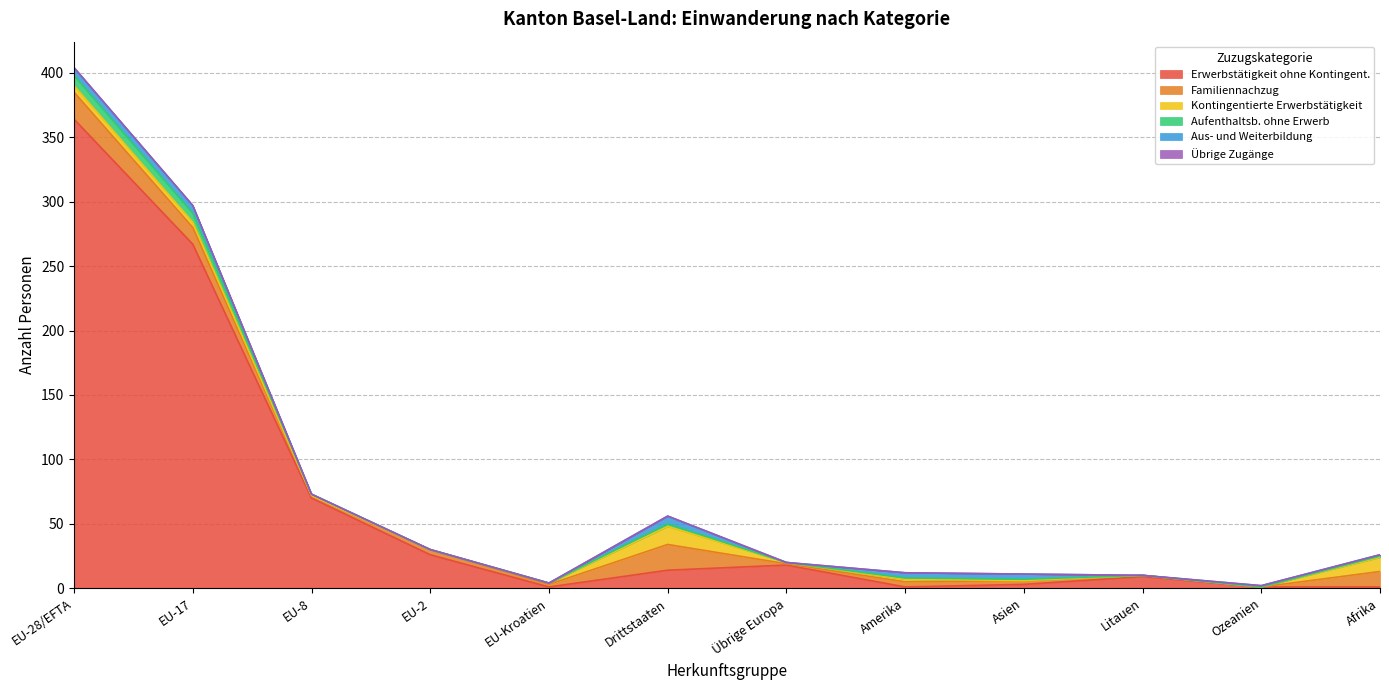

Which series has the largest range (max minus min)?

Erwerbstätigkeit ohne Kontingent.